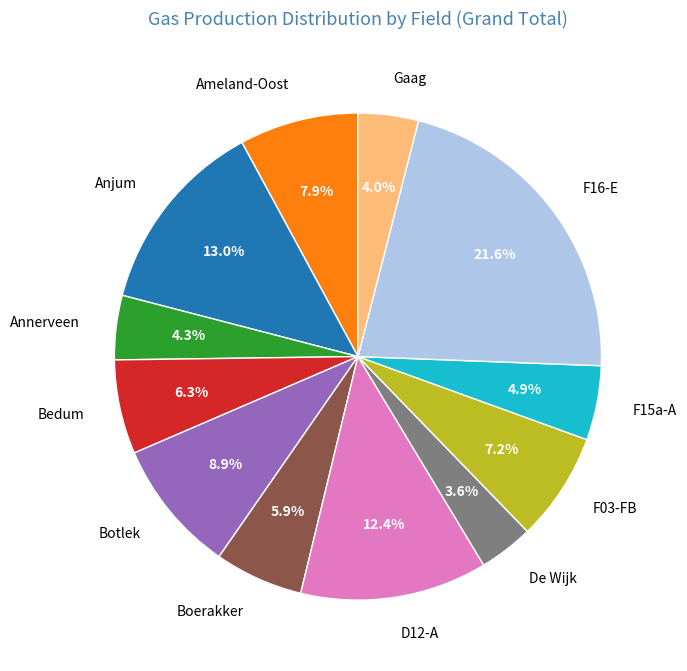

What is the largest slice in the pie chart?

F16-E